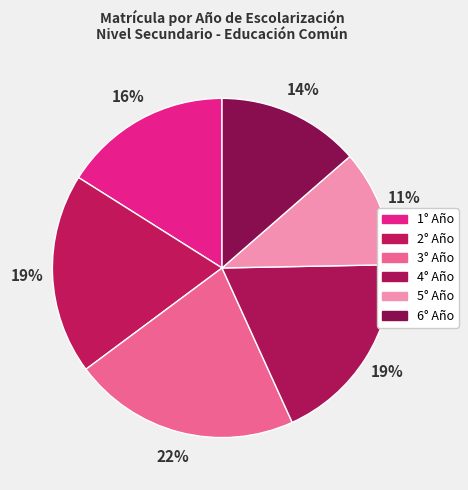

Which slice is the largest?

3° Año